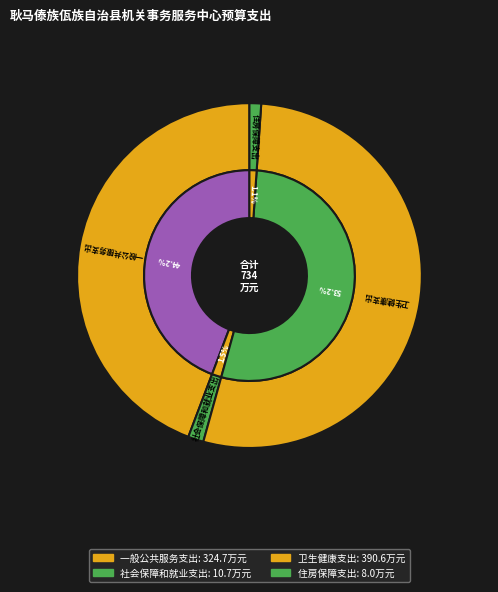

Rank the categories by value from lowest to highest.

住房保障支出, 社会保障和就业支出, 一般公共服务支出, 卫生健康支出